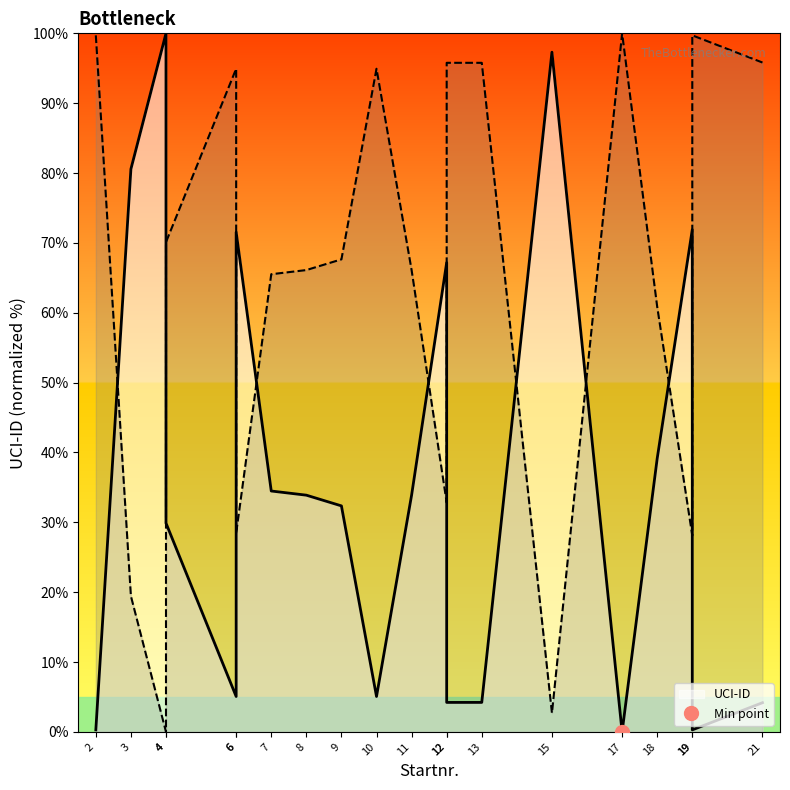

What is the sum of all values?

715.5